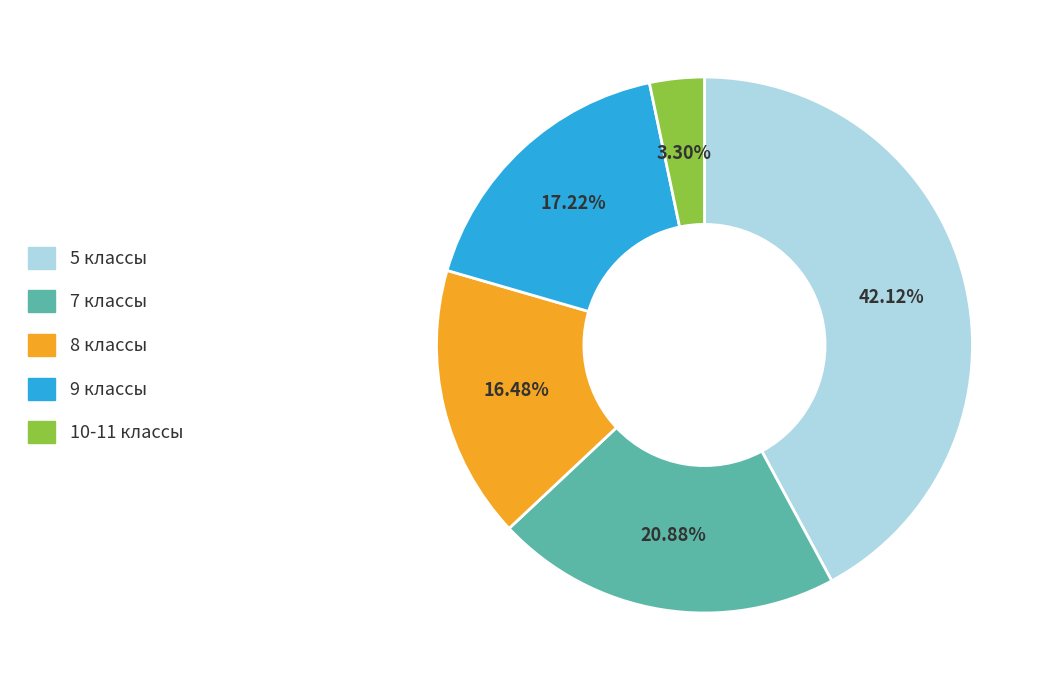

How many slices are in this pie chart?

5